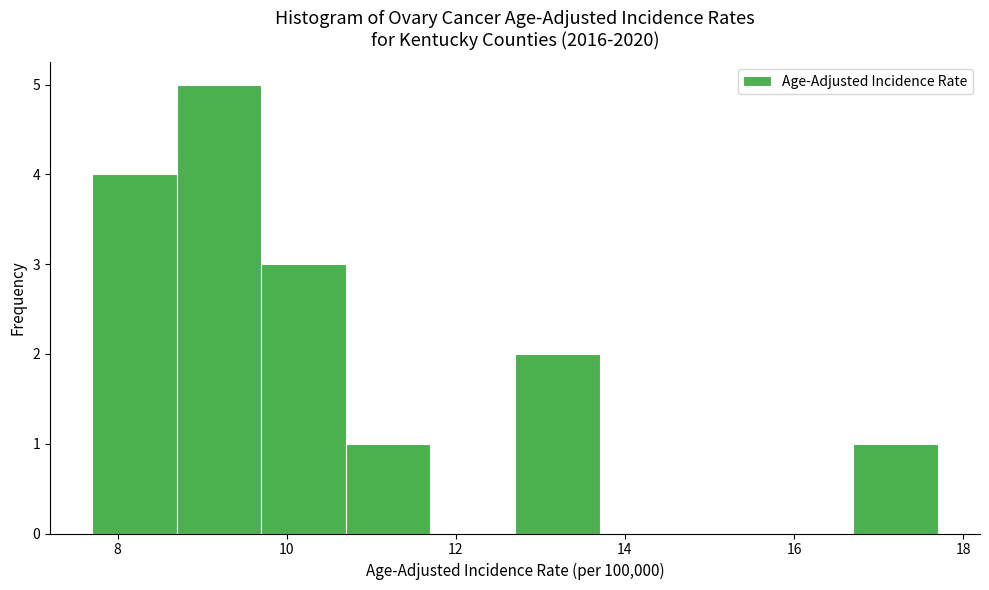

Over which range of the x-axis is the bar tallest?

8.7 to 9.7